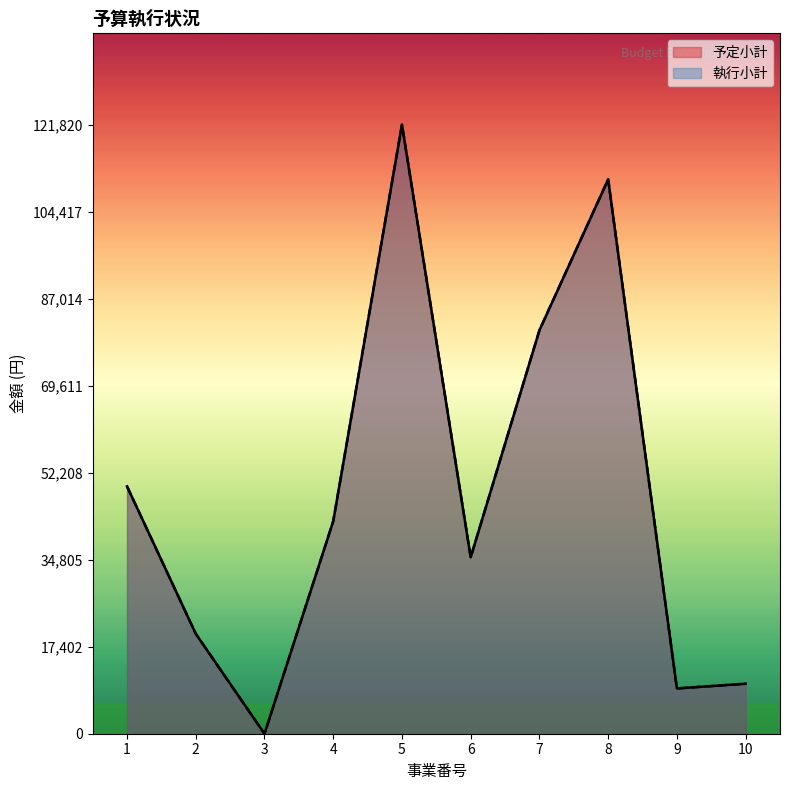

Which series changed the most between 1 and 3?

予定小計